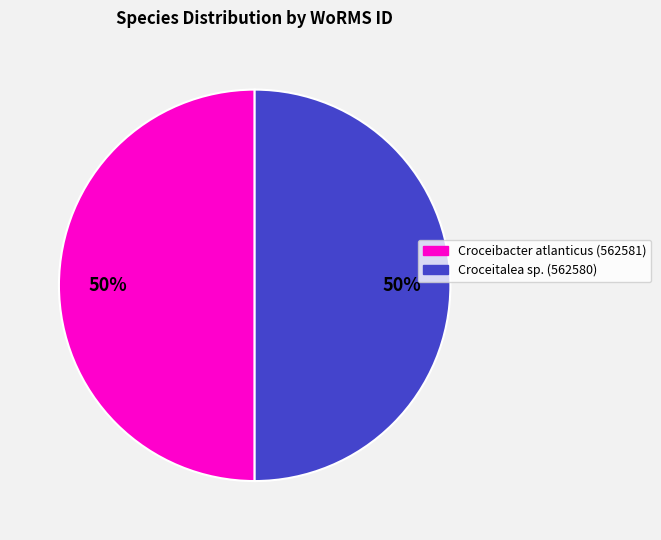

How many segments does this pie chart have?

2